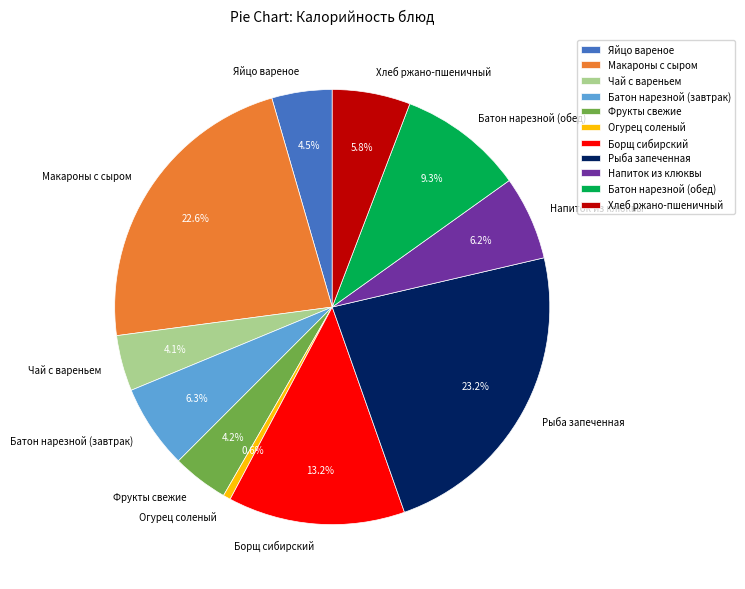

How many slices are in this pie chart?

11